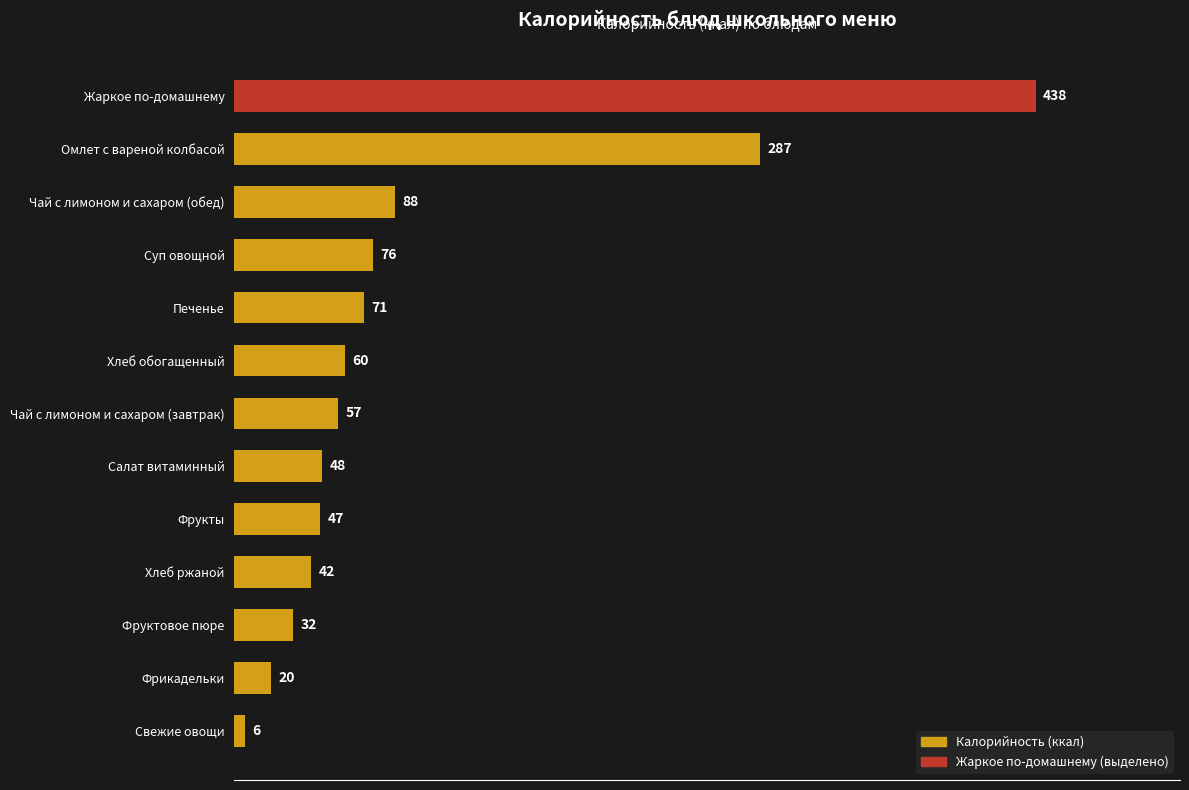

What is the average value?

97.9